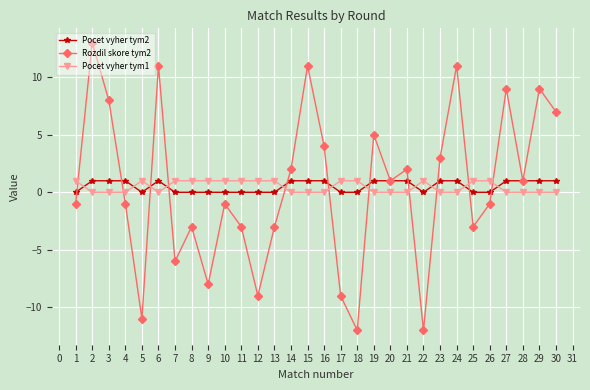

How many distinct data groups are displayed?

3